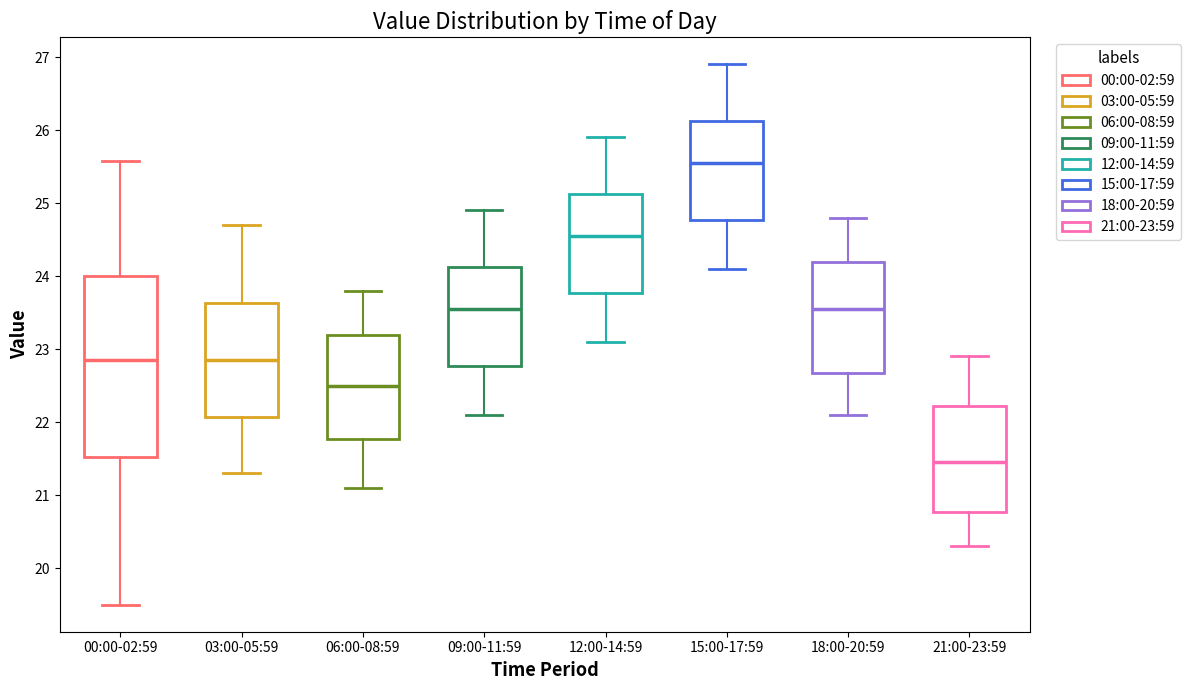

Comparing the boxes themselves (not the whiskers), which one is the tallest?

00:00-02:59